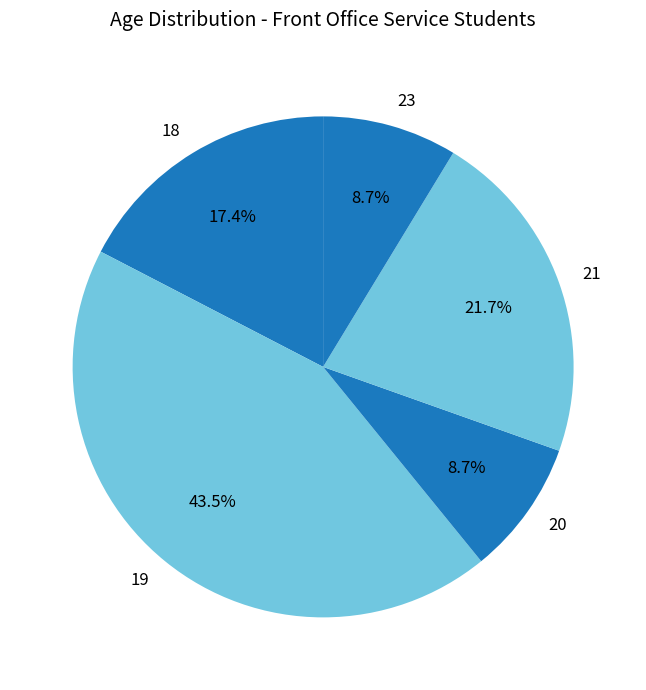

Is there any slice that represents more than half of the pie?

No